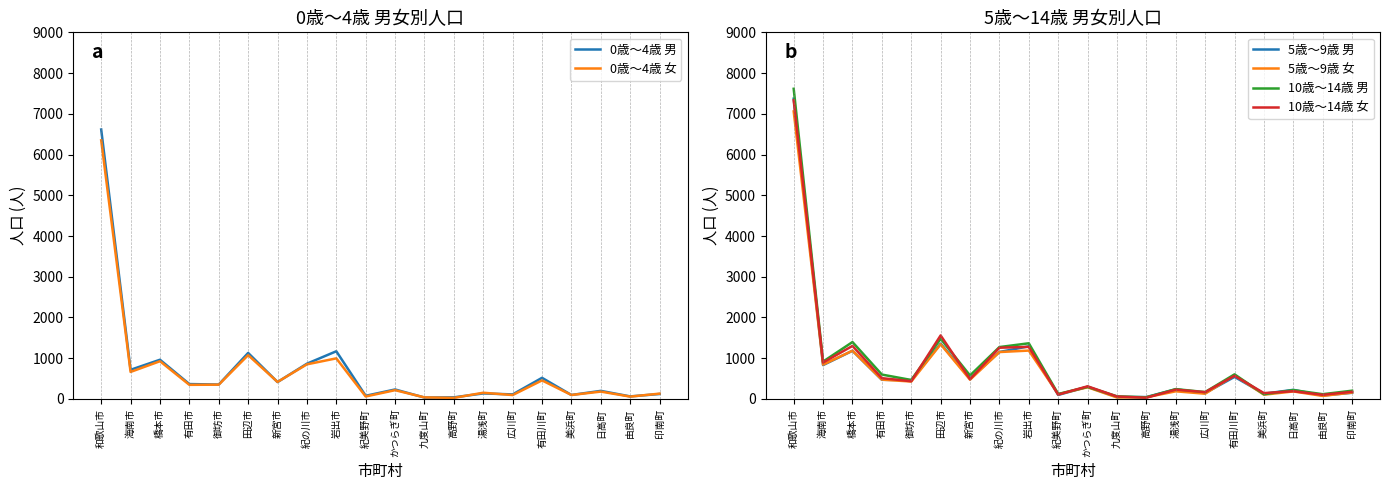

Count the number of categories in the chart.

20